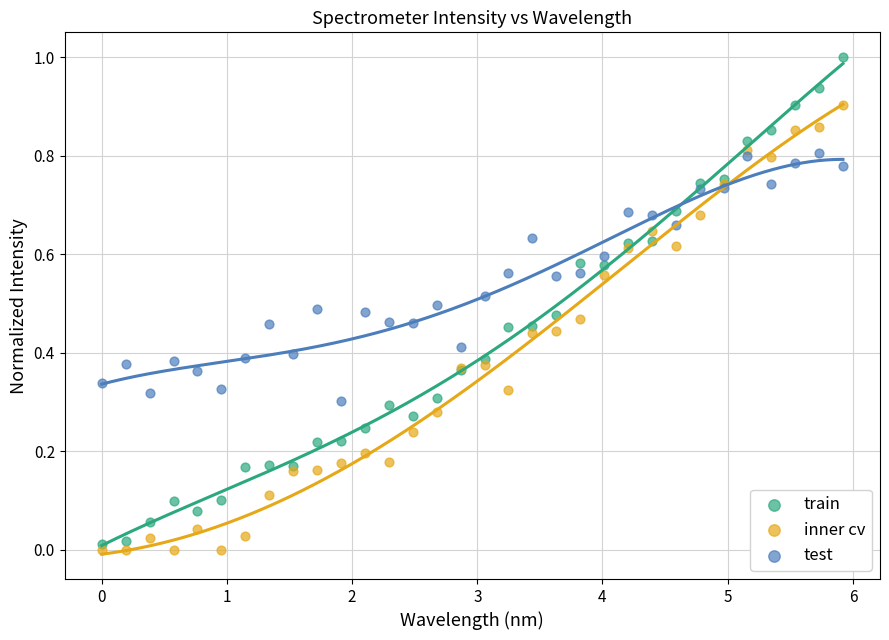

Which series has the largest Y range (max minus min)?

train